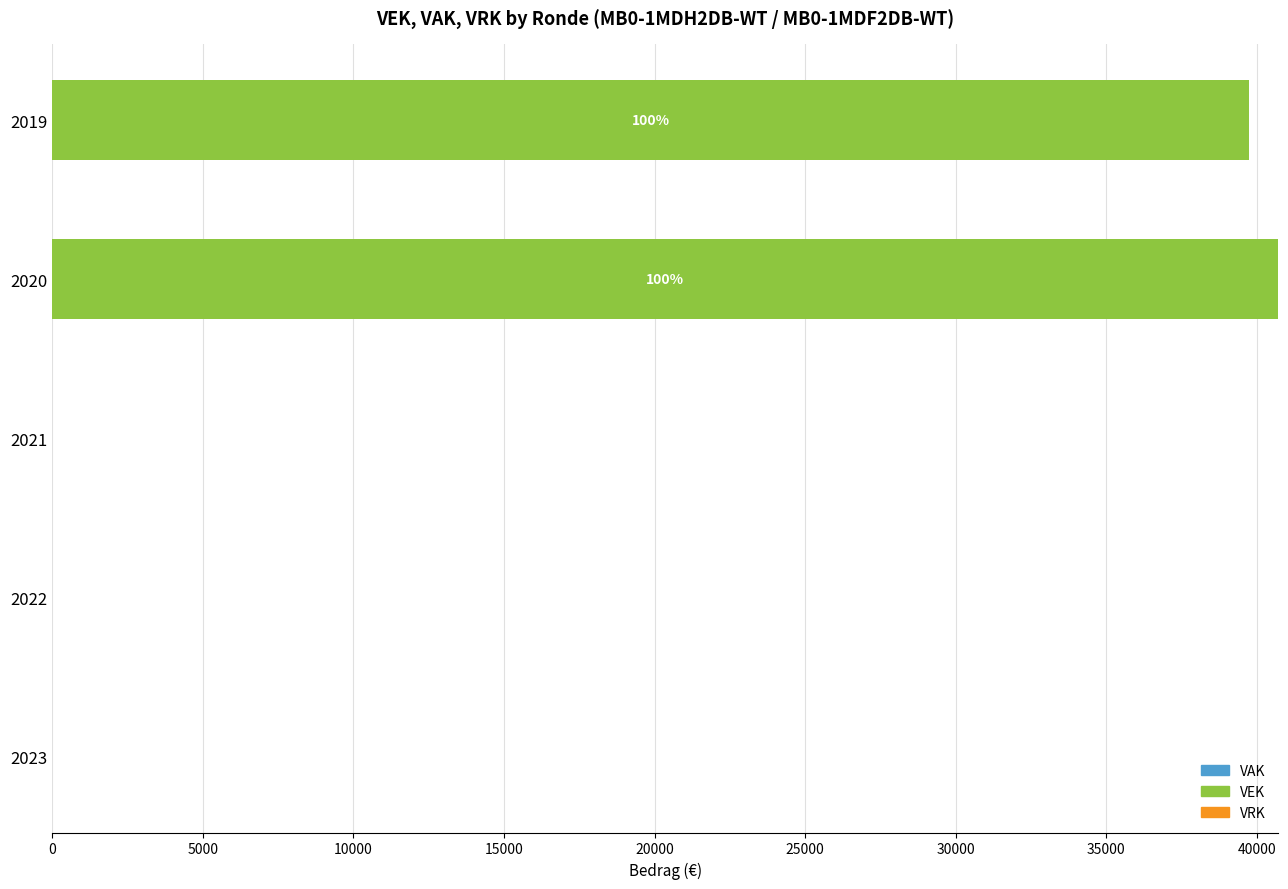

The value at 2020 is 40704. True or false?

True